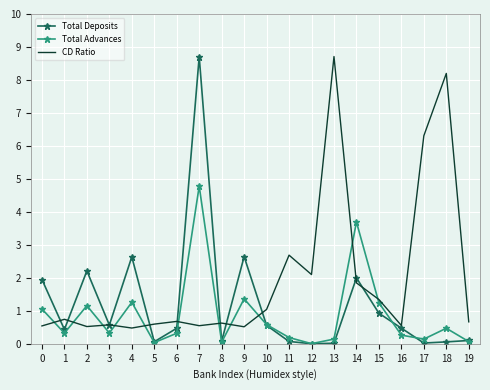

Which category has the highest value in the Total Advances series?

7